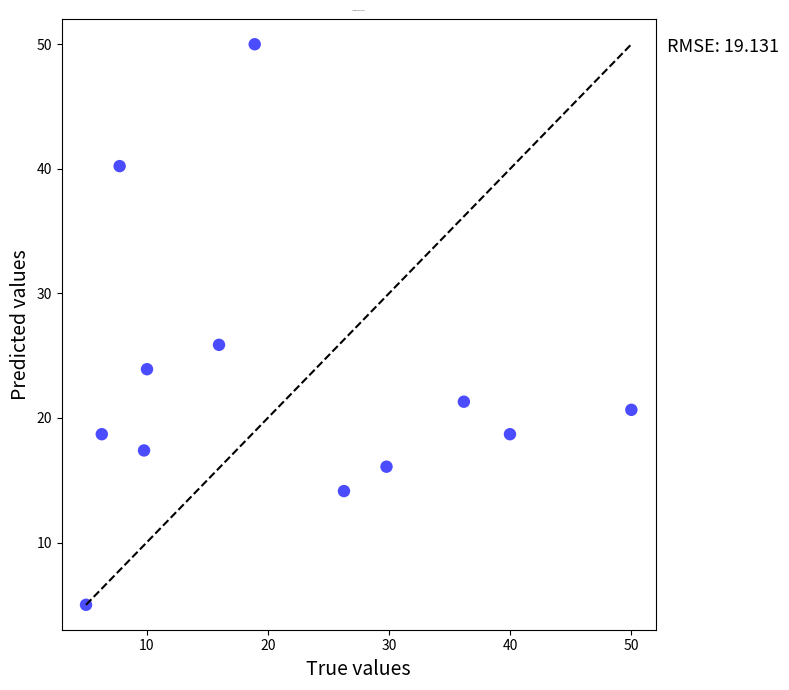

What Y value in the scatter plot is closest to 27?

25.9